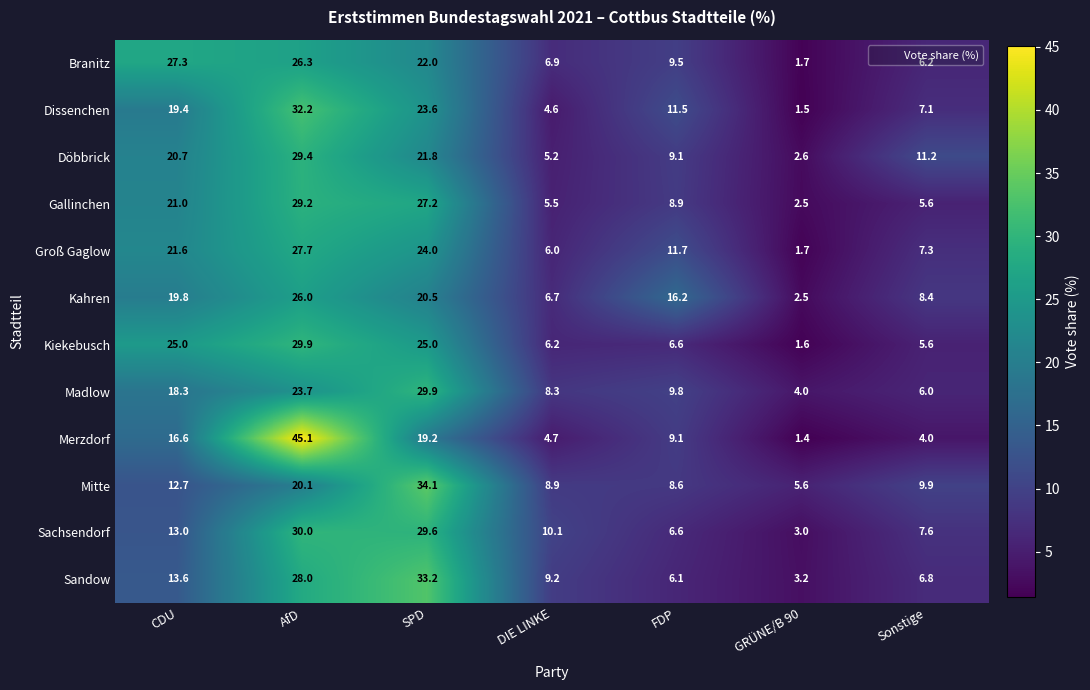

What is the average value of the Döbbrick series?

14.3